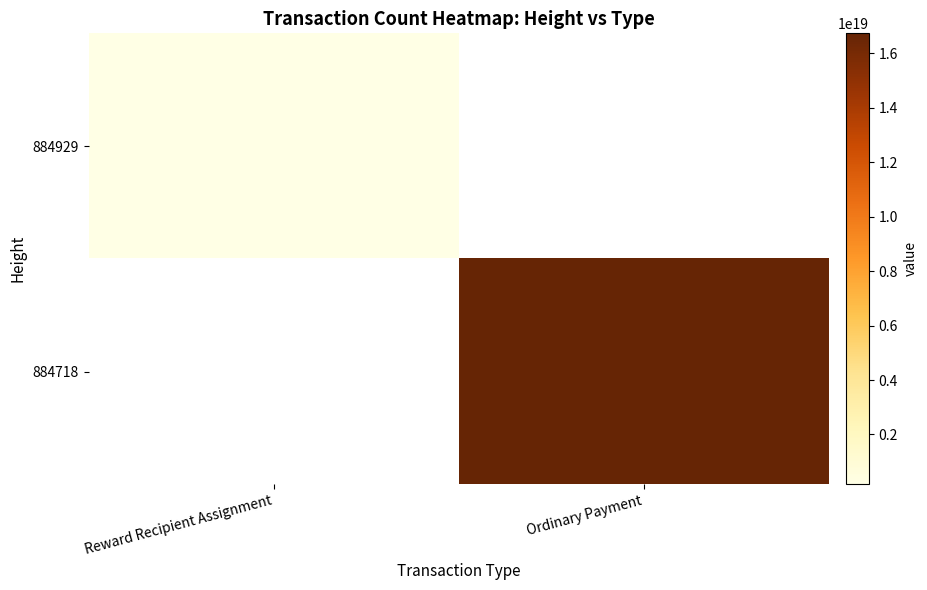

Between Ordinary Payment and Reward Recipient Assignment, which is larger?

Reward Recipient Assignment